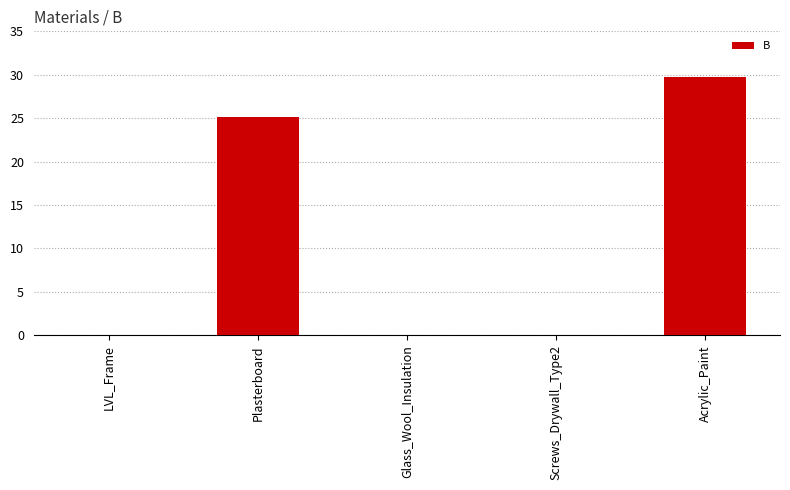

What is the maximum value shown in the chart?

29.8